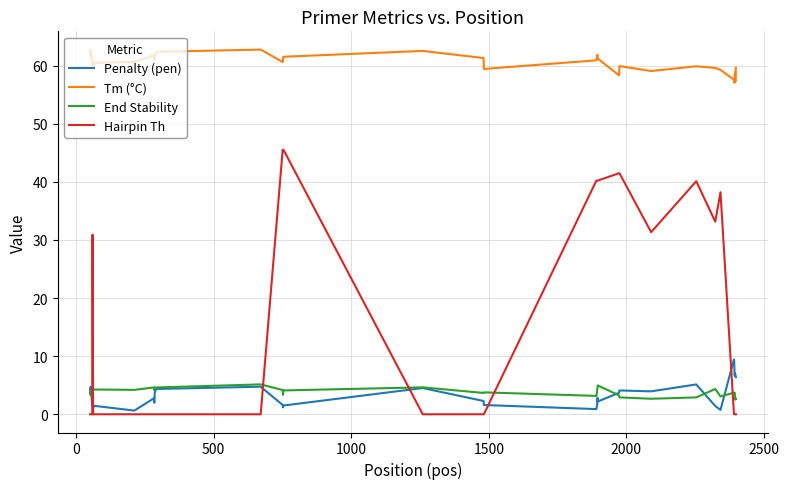

What is the greatest value displayed?

62.7